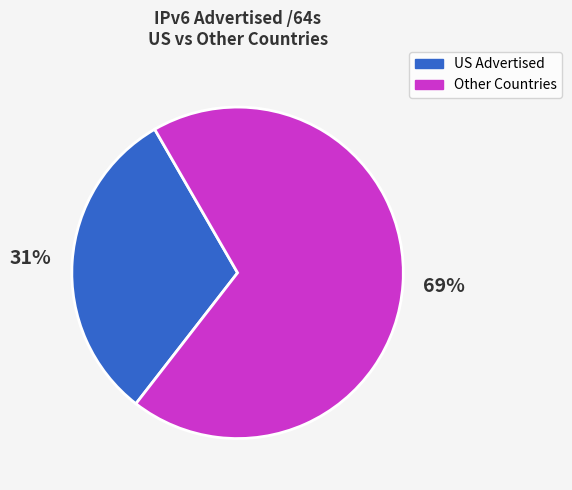

Rank the categories by value from lowest to highest.

US Advertised, Other Countries